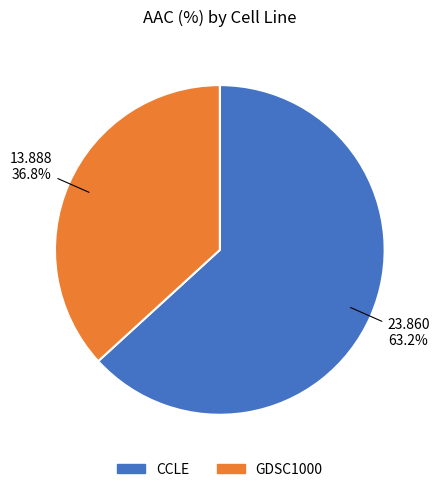

How many segments does this pie chart have?

2